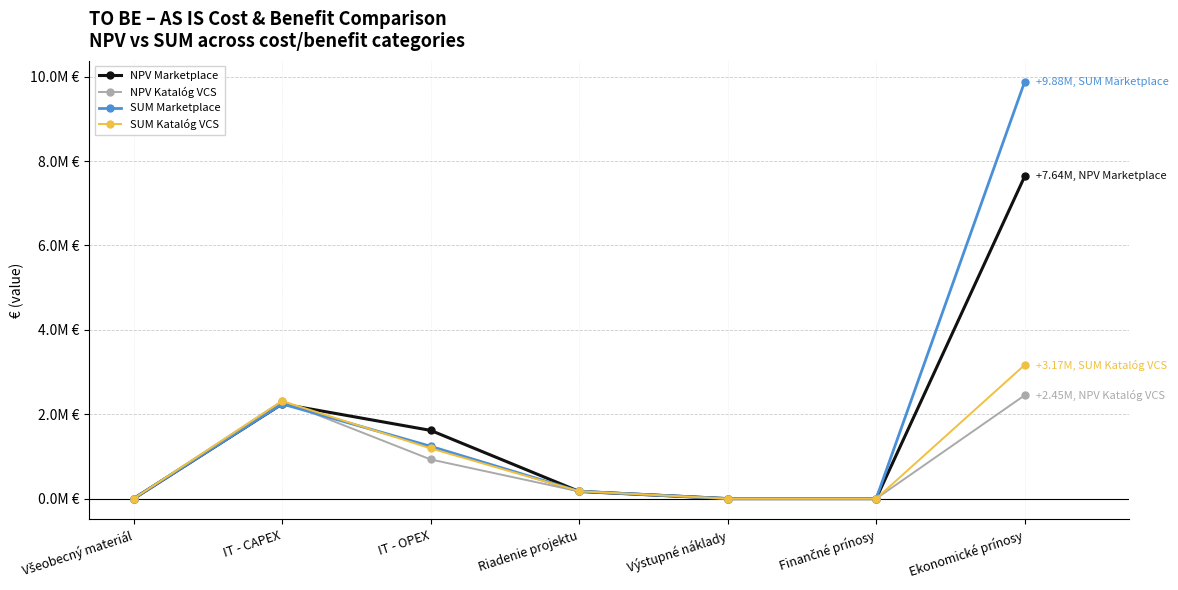

What are all the series names shown in the legend?

NPV Marketplace, NPV Katalóg VCS, SUM Marketplace, SUM Katalóg VCS